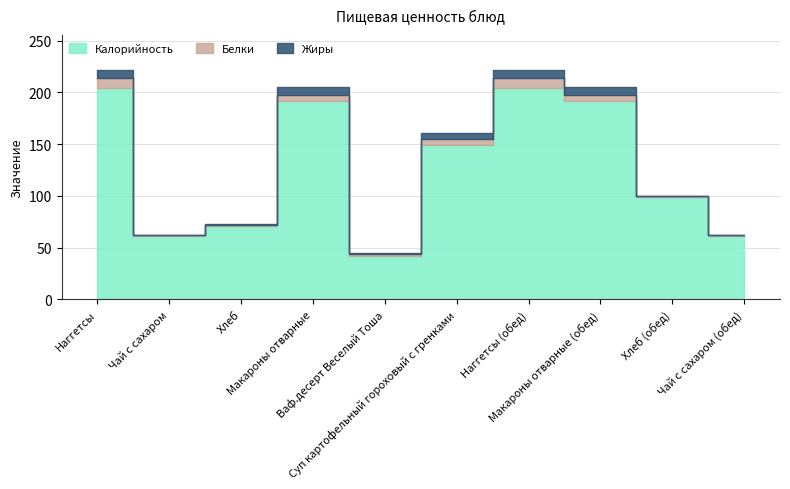

Reading left to right, extract all data points from this chart.

Калорийность: Наггетсы=204	Чай с сахаром=61	Хлеб=71	Макароны отварные=192	Ваф.десерт Веселый Тоша=42	Суп картофельный гороховый с гренками=149	Наггетсы (обед)=204	Макароны отварные (обед)=192	Хлеб (обед)=99	Чай с сахаром (обед)=61
Белки: Наггетсы=10	Чай с сахаром=1	Хлеб=1	Макароны отварные=5	Ваф.десерт Веселый Тоша=2	Суп картофельный гороховый с гренками=6	Наггетсы (обед)=10	Макароны отварные (обед)=5	Хлеб (обед)=1	Чай с сахаром (обед)=1
Жиры: Наггетсы=8	Чай с сахаром=0	Хлеб=1	Макароны отварные=8	Ваф.десерт Веселый Тоша=1	Суп картофельный гороховый с гренками=6	Наггетсы (обед)=8	Макароны отварные (обед)=8	Хлеб (обед)=0	Чай с сахаром (обед)=0